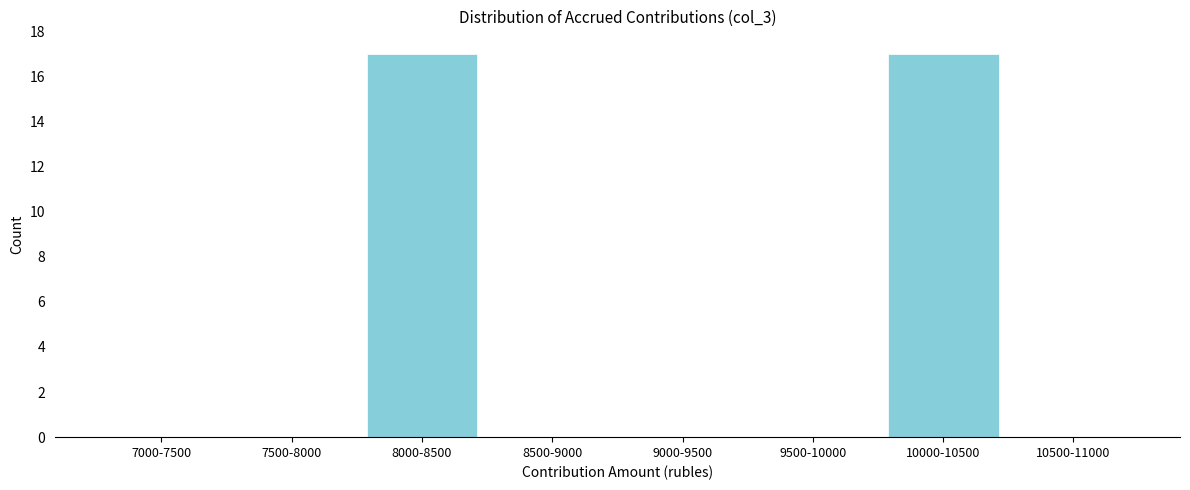

Reading left to right, what are all the values shown in this chart?

7000-7500=0	7500-8000=0	8000-8500=17	8500-9000=0	9000-9500=0	9500-10000=0	10000-10500=17	10500-11000=0